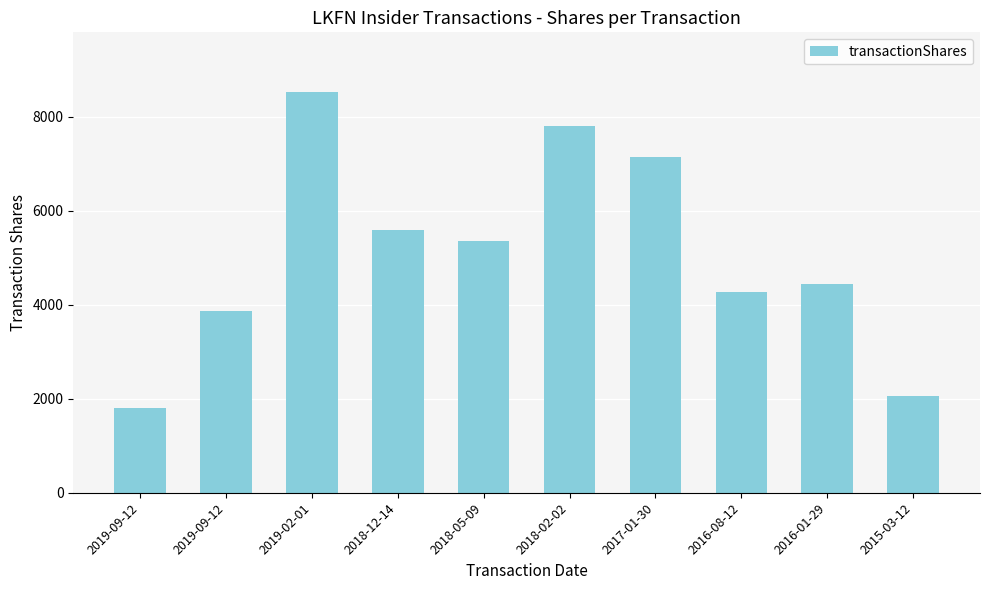

List the labels in order of value, smallest first.

2019-09-12, 2015-03-12, 2019-09-12, 2016-08-12, 2016-01-29, 2018-05-09, 2018-12-14, 2017-01-30, 2018-02-02, 2019-02-01